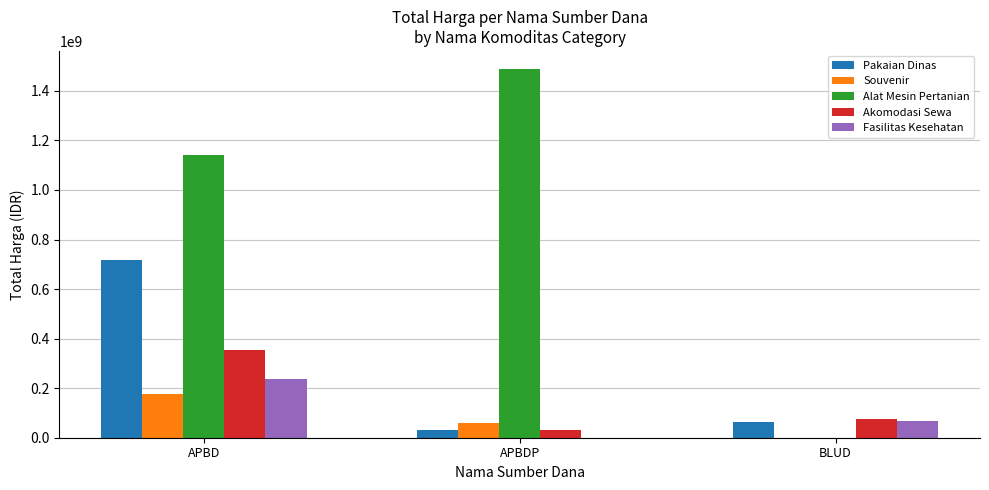

What is the maximum value shown in the chart?

1486800150